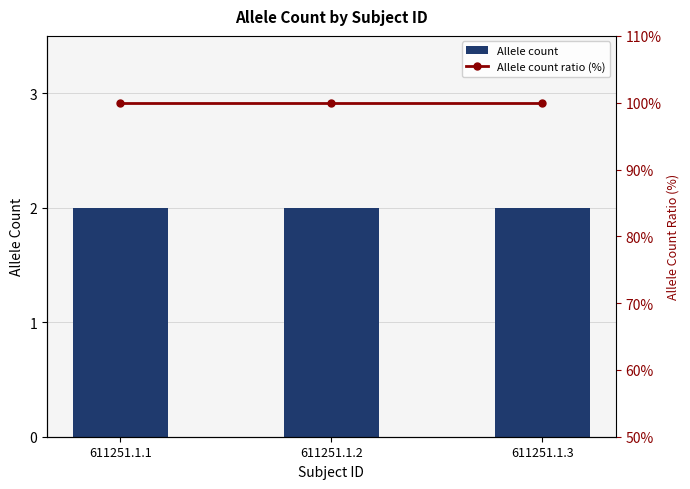

What is the highest value of the Allele count series?

2